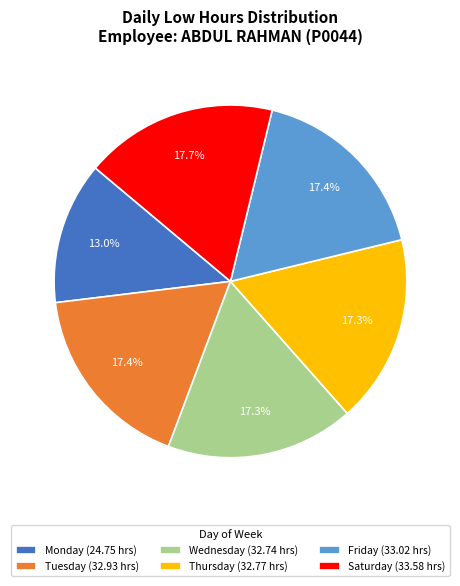

Which slice is the smallest?

Monday (24.75 hrs)